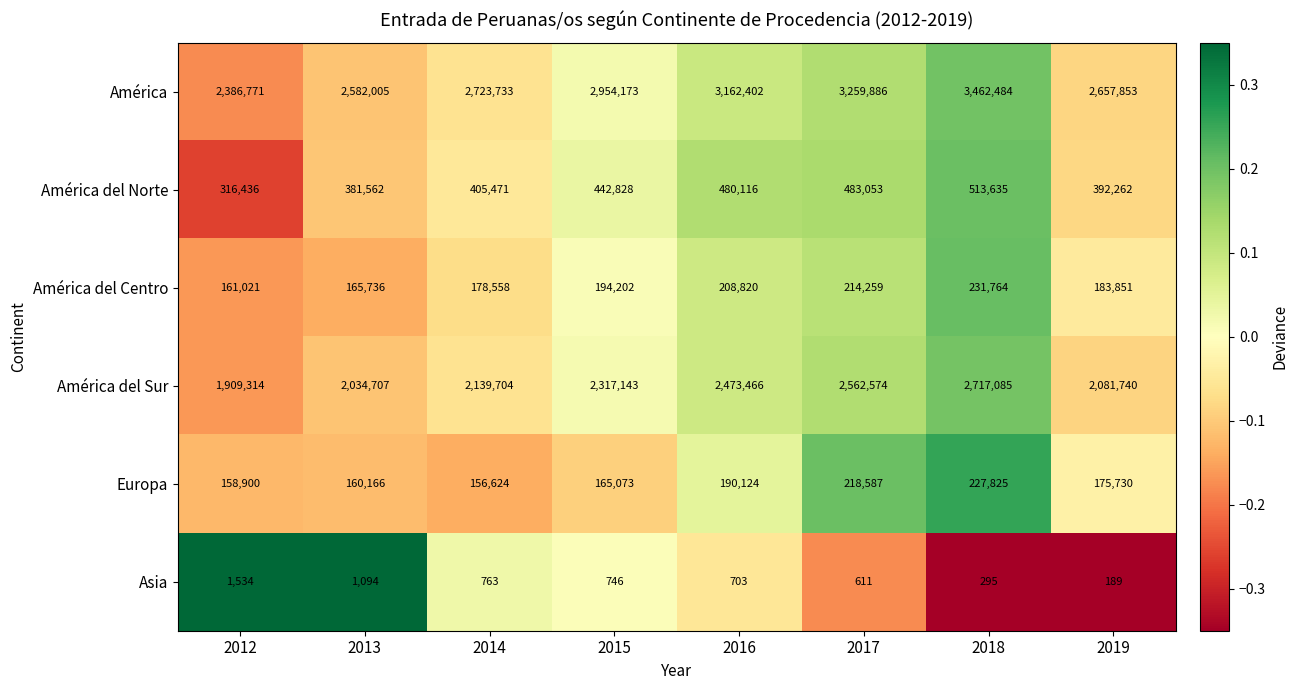

At 2019, list the series in order from smallest to largest.

Asia, Europa, América del Centro, América del Norte, América del Sur, América